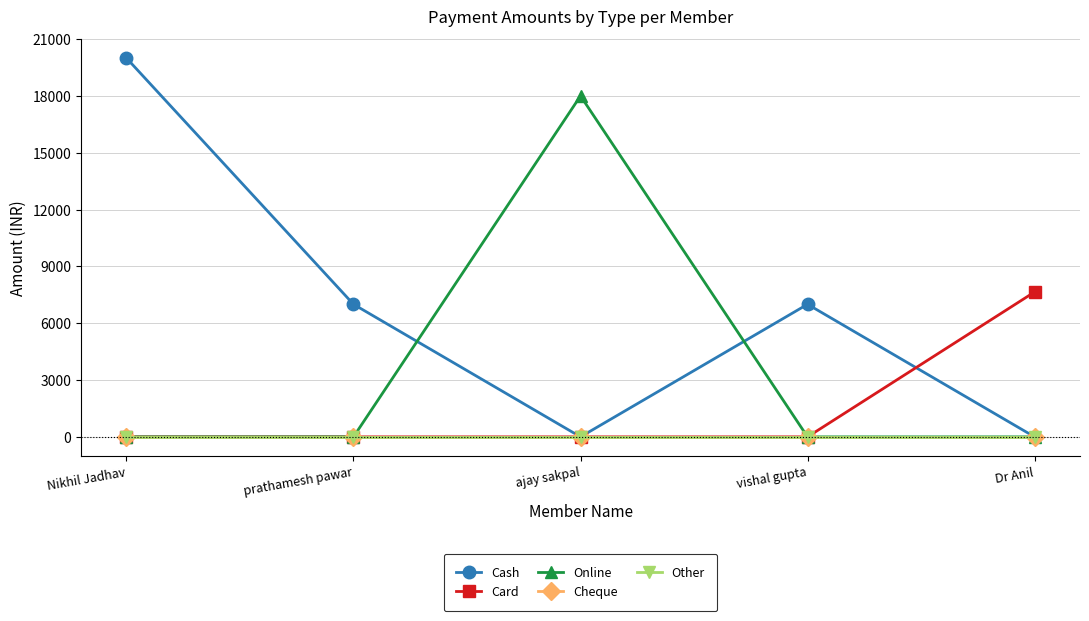

Is this an area chart (filled region under the line)?

No